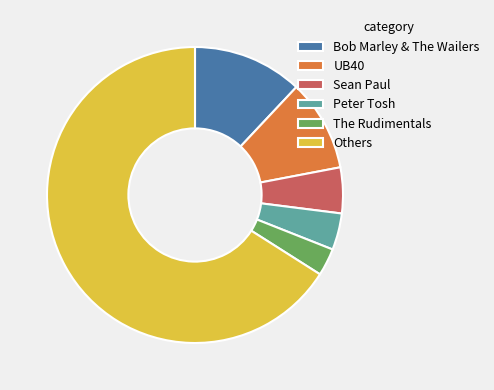

The Peter Tosh slice represents 4% of the pie. True or false?

True